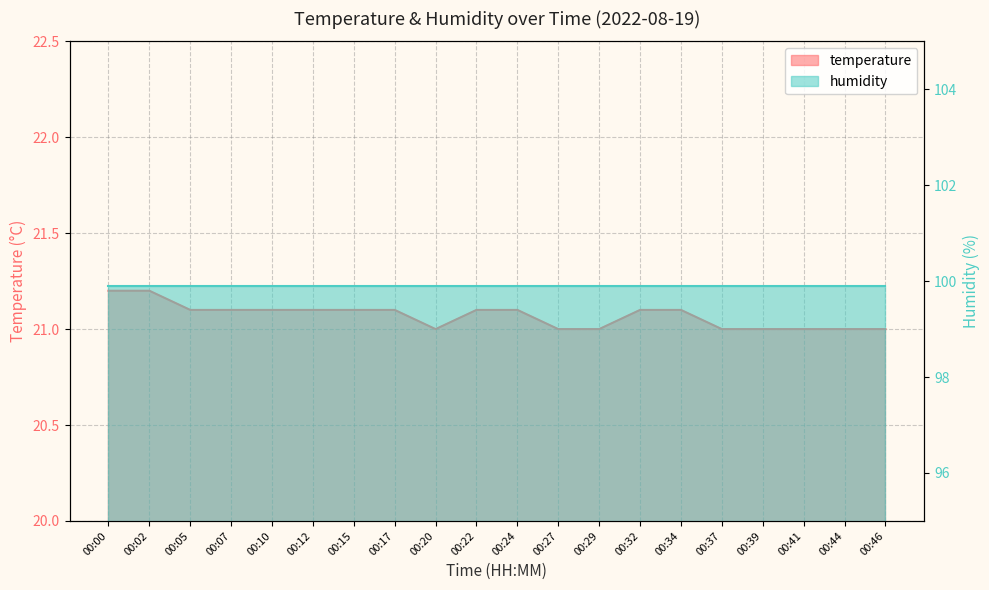

Which category has the highest value across all series?

00:00